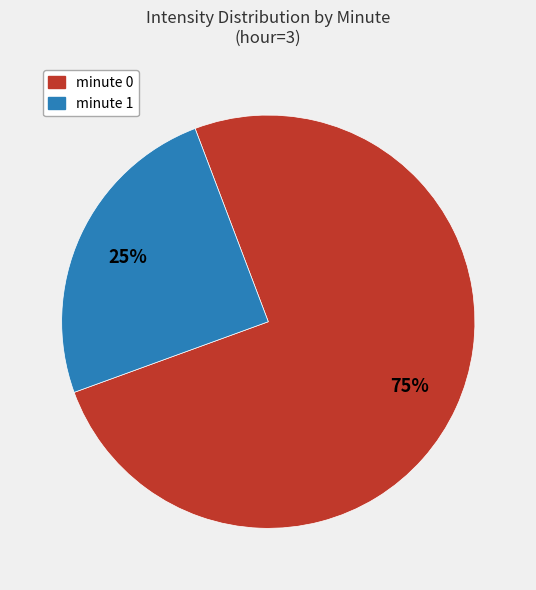

Is it true that minute 0 is 69% of the pie?

False